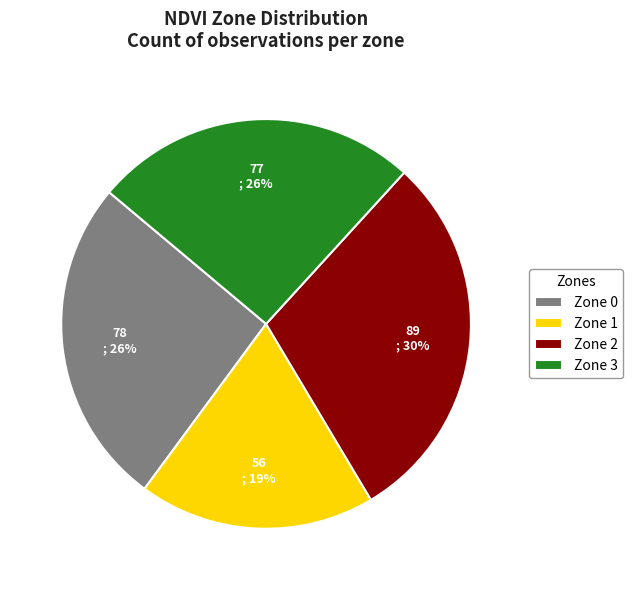

To the nearest percent, what is the average slice percentage?

25%